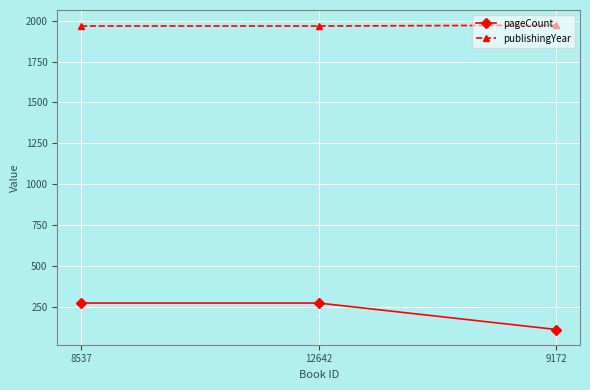

What is the difference between the second highest and minimum values in the pageCount series?

162